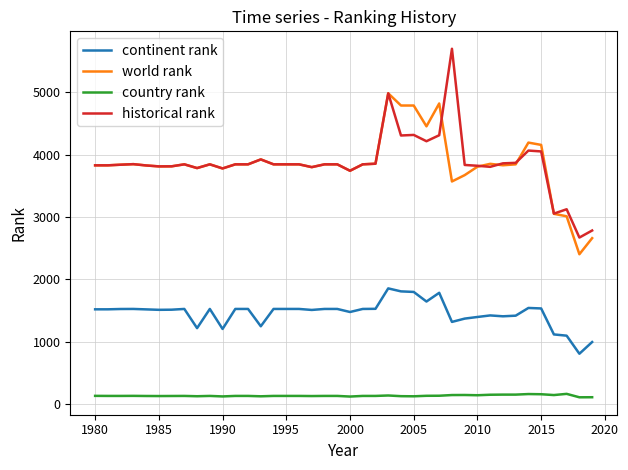

What is the highest value of the country rank series?

160